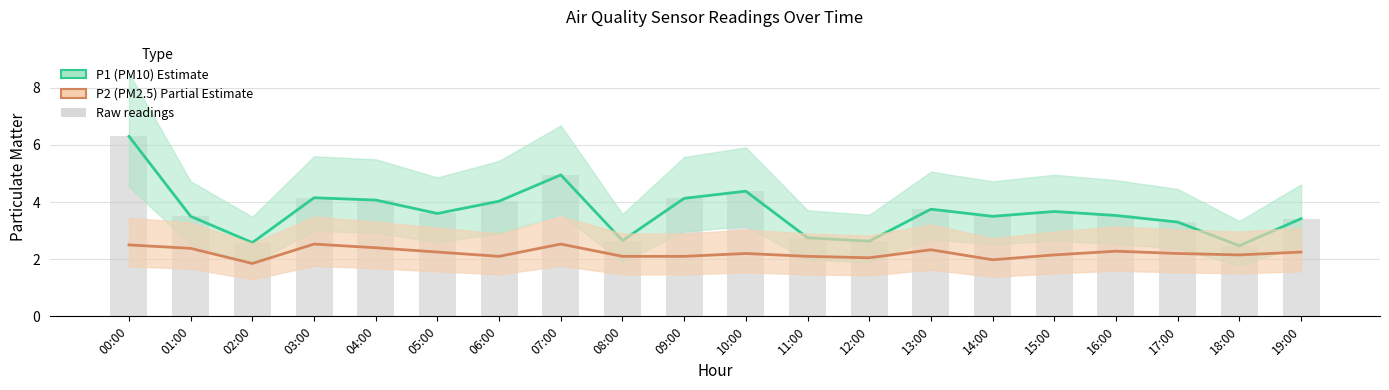

What position from the right is 16:00?

4